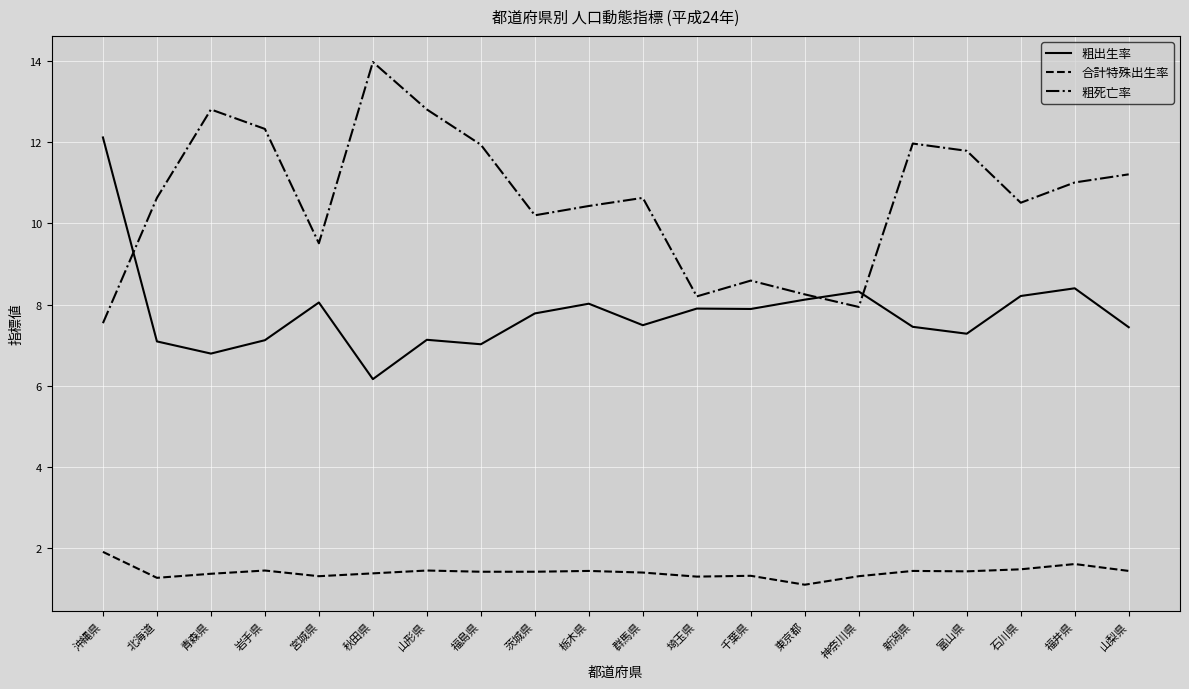

Count the number of categories in the chart.

20